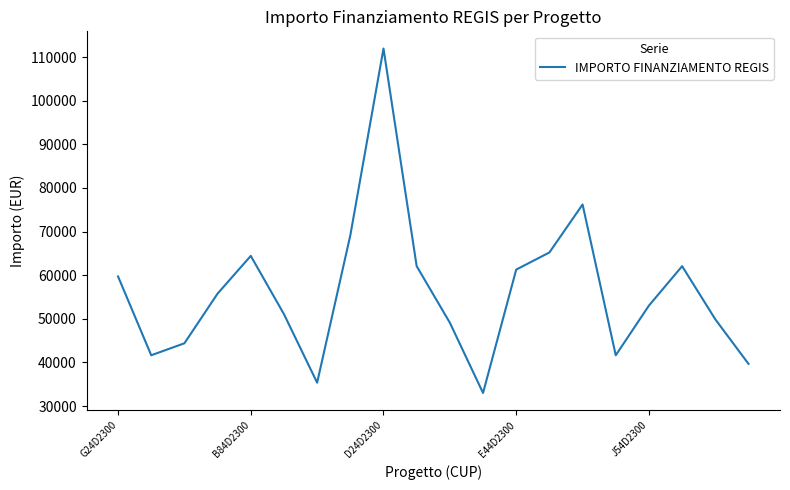

What is the greatest value displayed?

111949.1